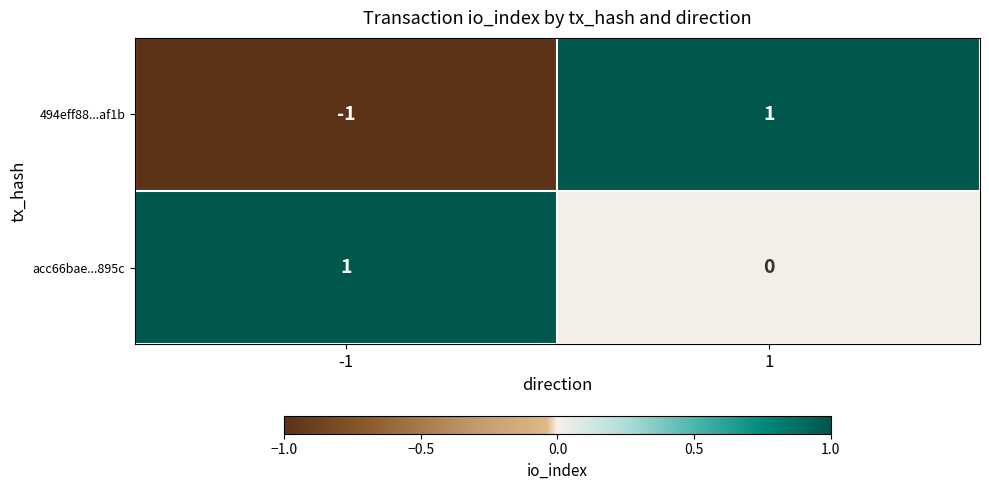

Which series changed the most between -1 and 1?

494eff88...af1b